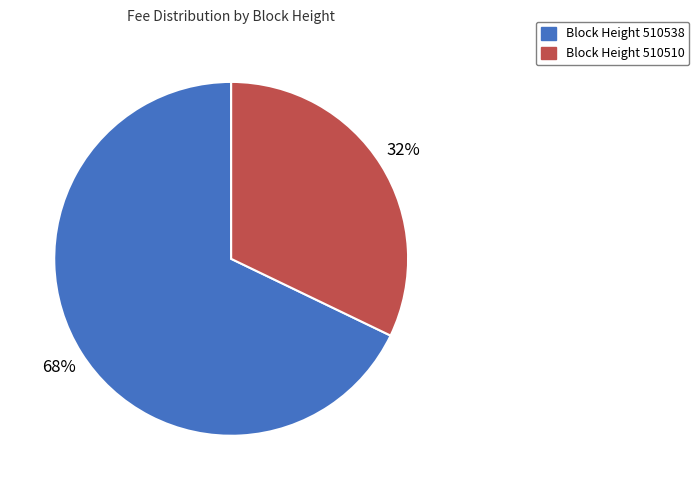

How many segments does this pie chart have?

2